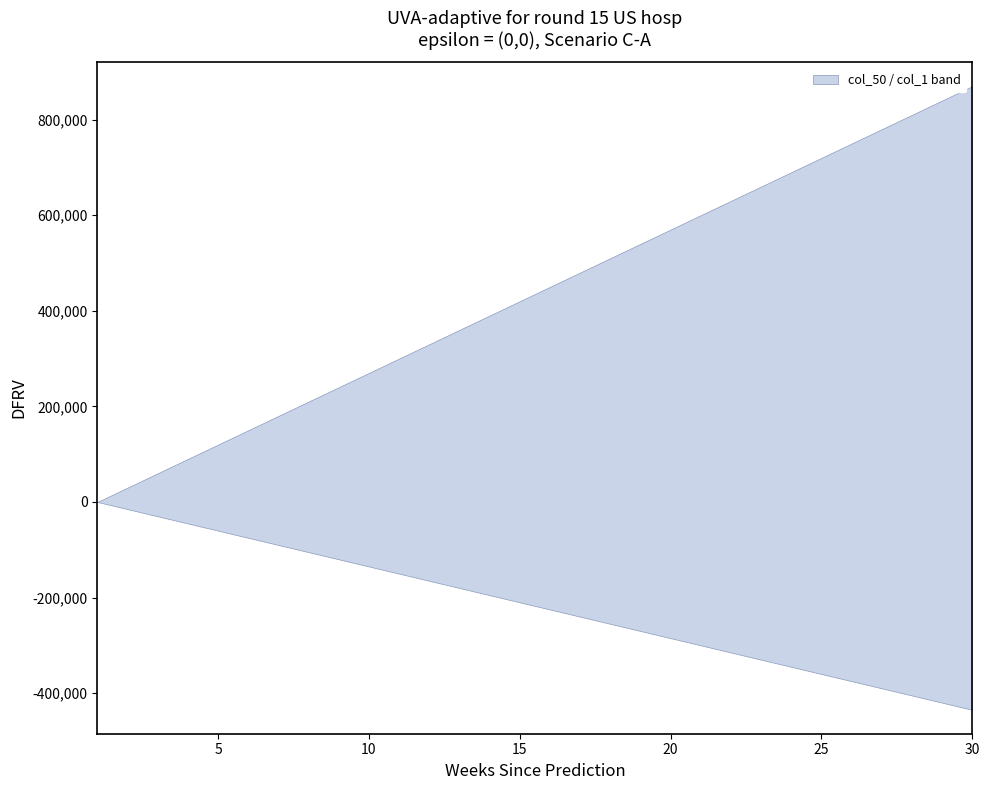

Is this an area chart (filled region under the line)?

No